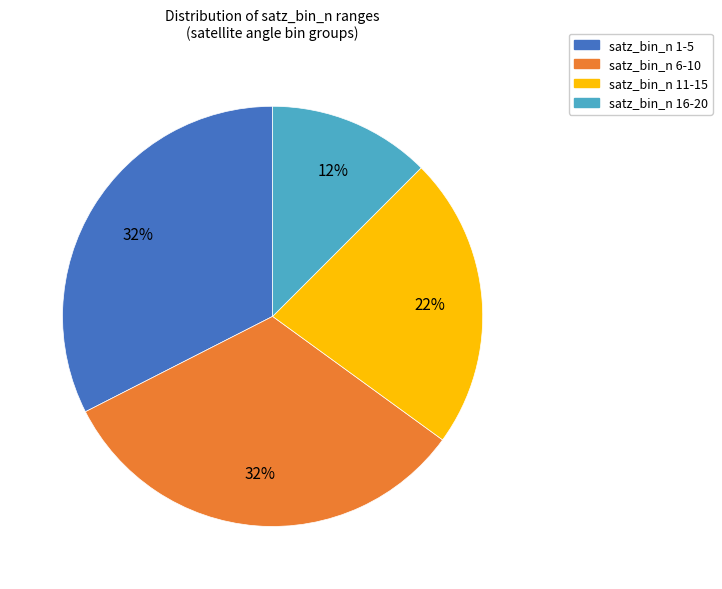

To the nearest percent, what is the average slice percentage?

25%